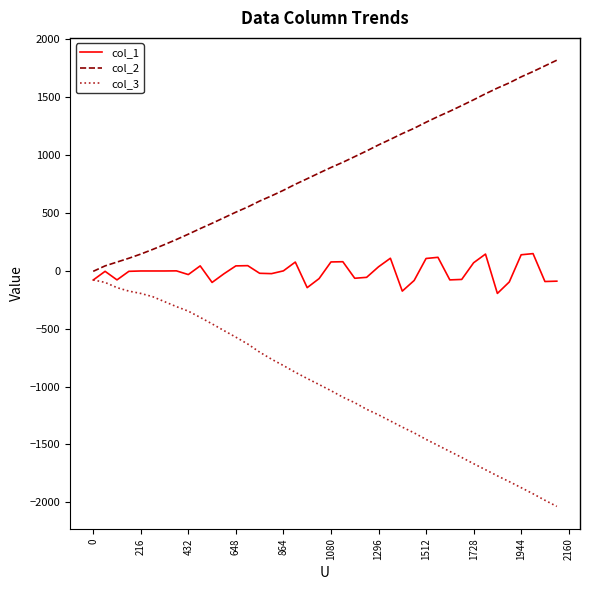

Rank the series by their maximum value, from highest to lowest.

col_2, col_1, col_3